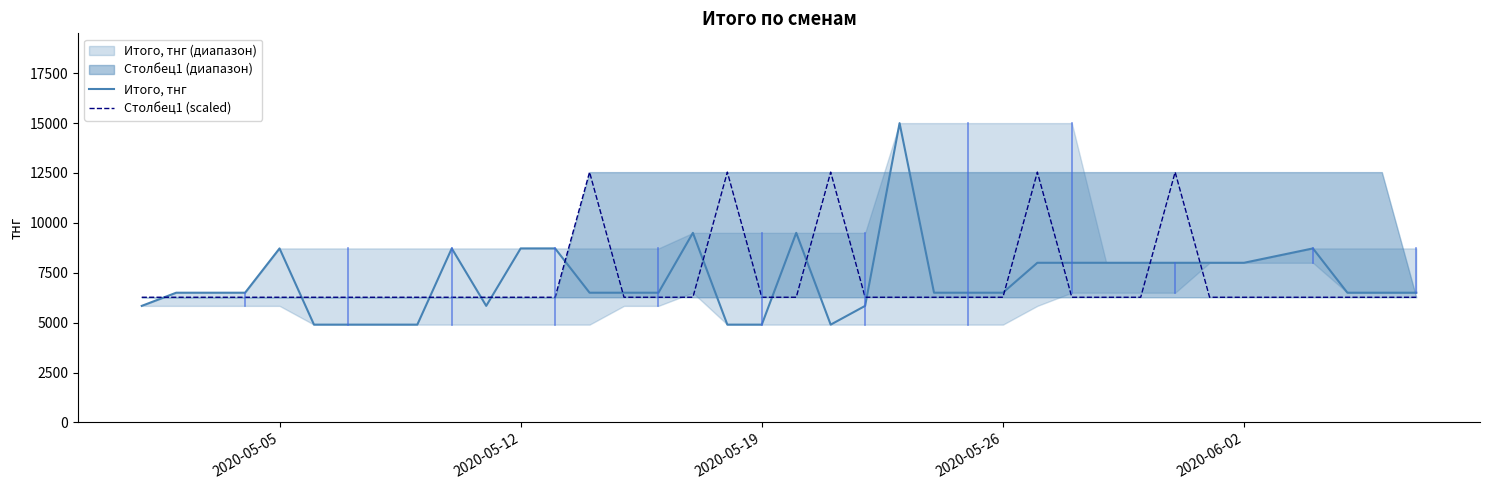

How many intersections are there between Столбец1 (scaled) and Итого, тнг?

15